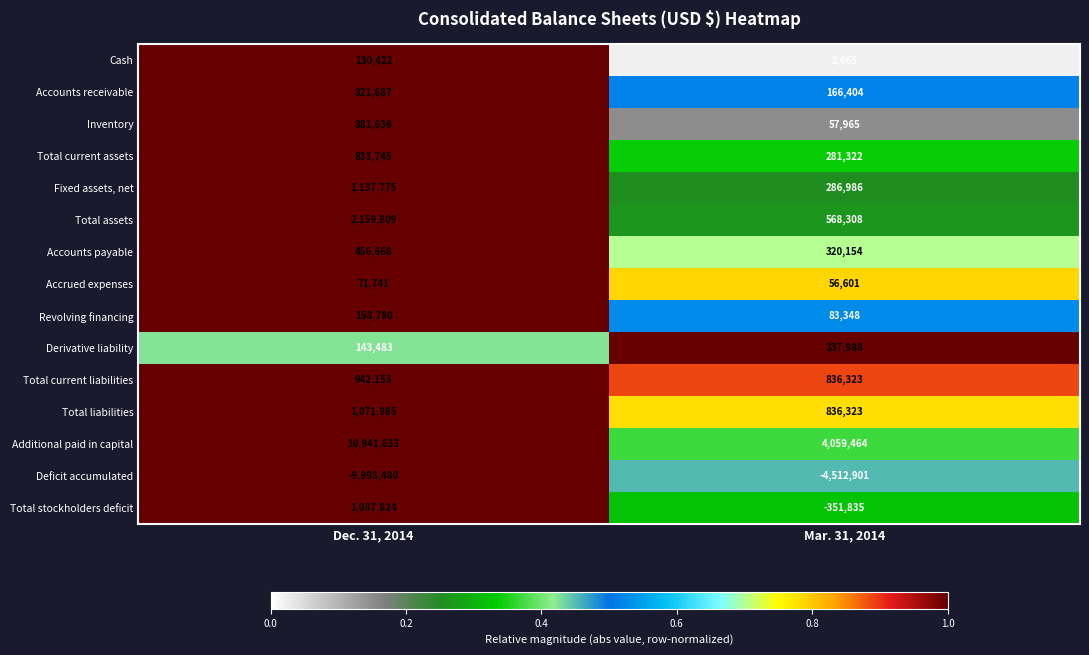

What is the approximate value of Total stockholders deficit at Mar. 31, 2014?

-351835